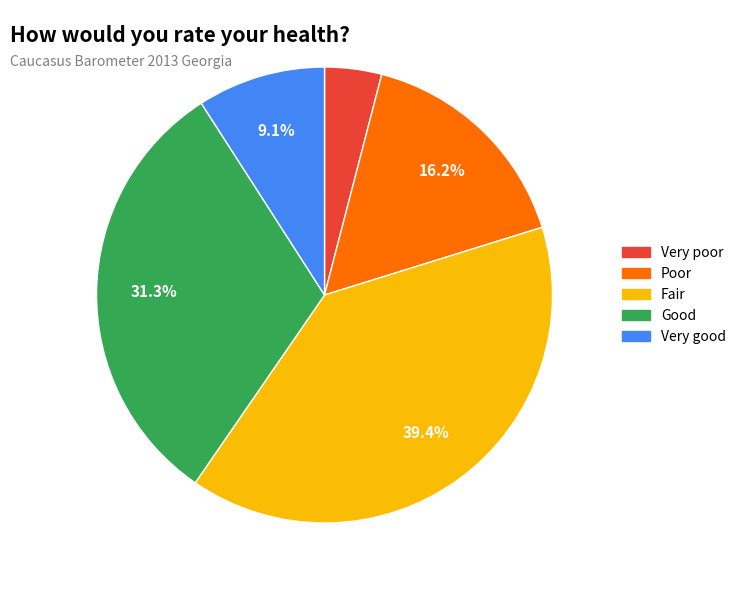

Which category has the smallest portion of the pie?

Very poor